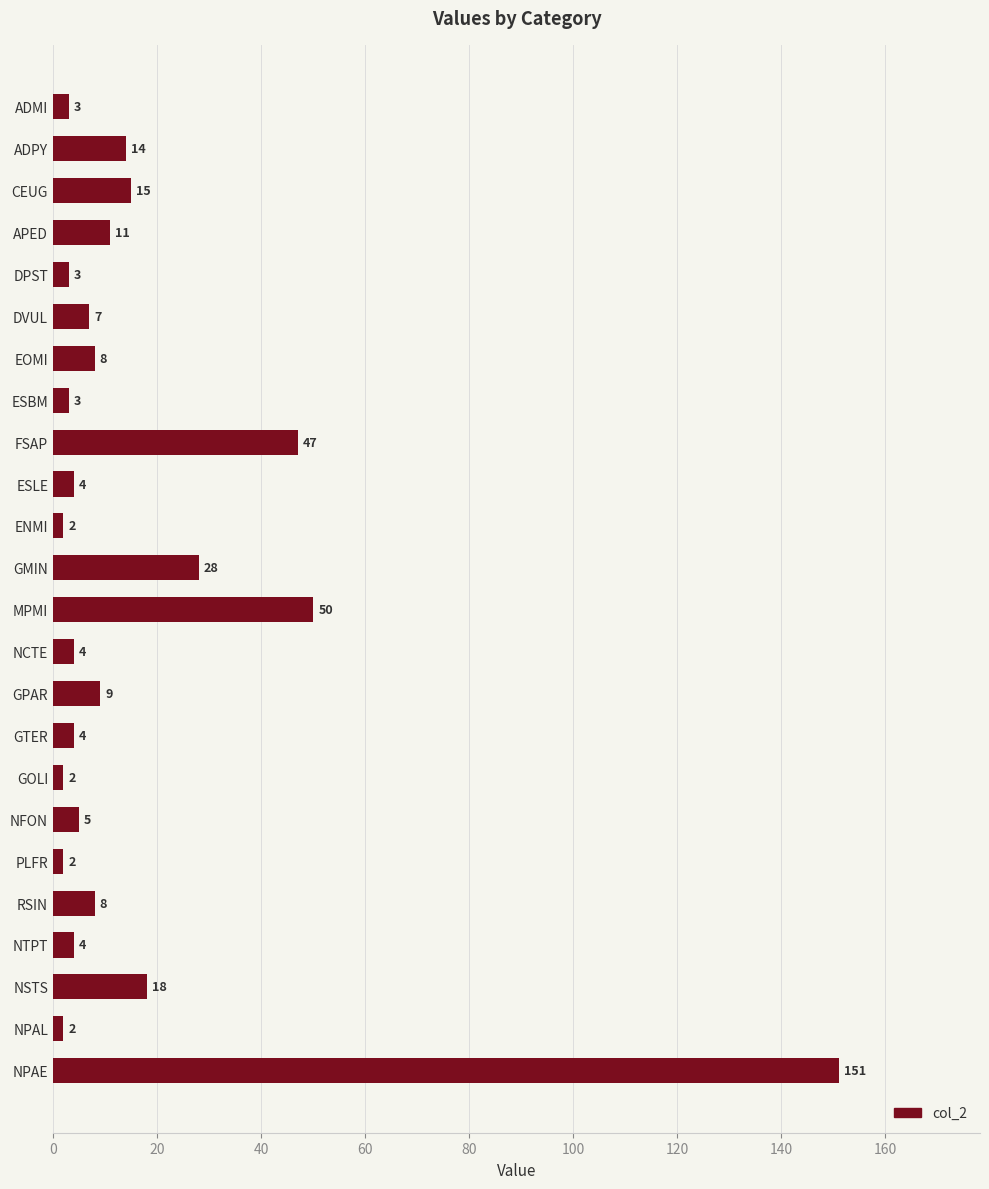

Which label corresponds to the largest value in the chart?

NPAE